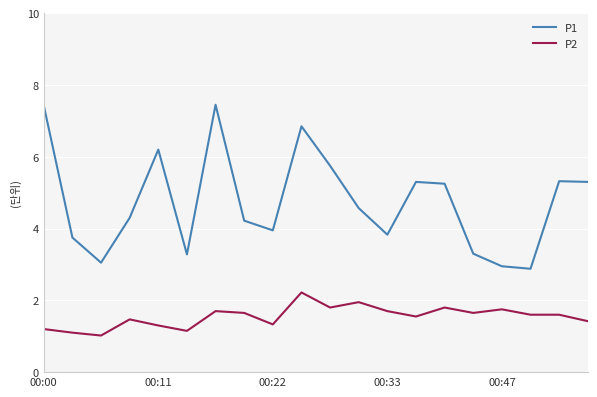

List the series in order of their overall mean, lowest first.

P2, P1